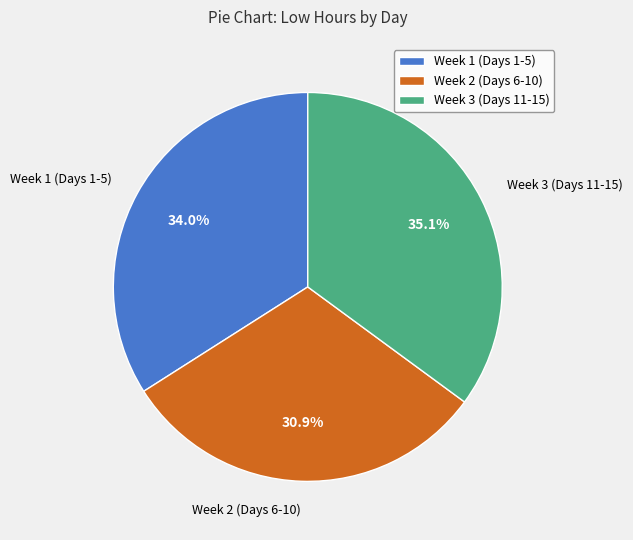

What is the ratio of the value at Week 2 (Days 6-10) to the value at Week 1 (Days 1-5)?

0.9